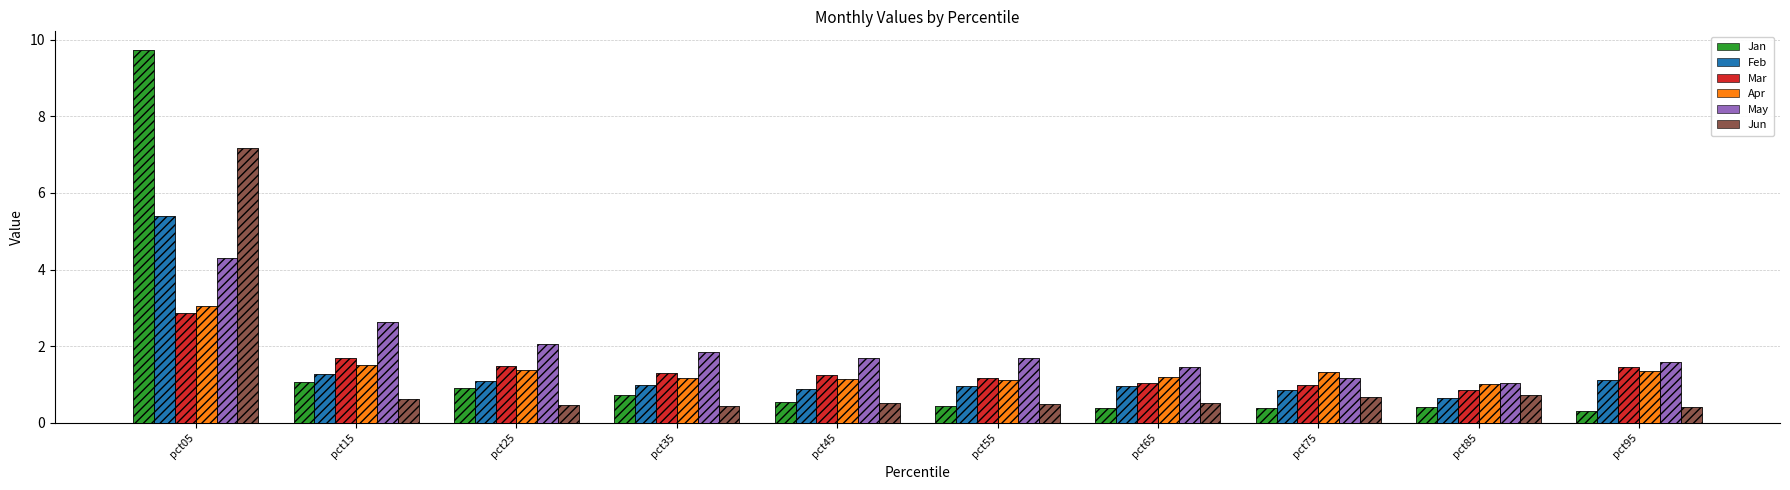

Which series changed the most between pct15 and pct75?

May